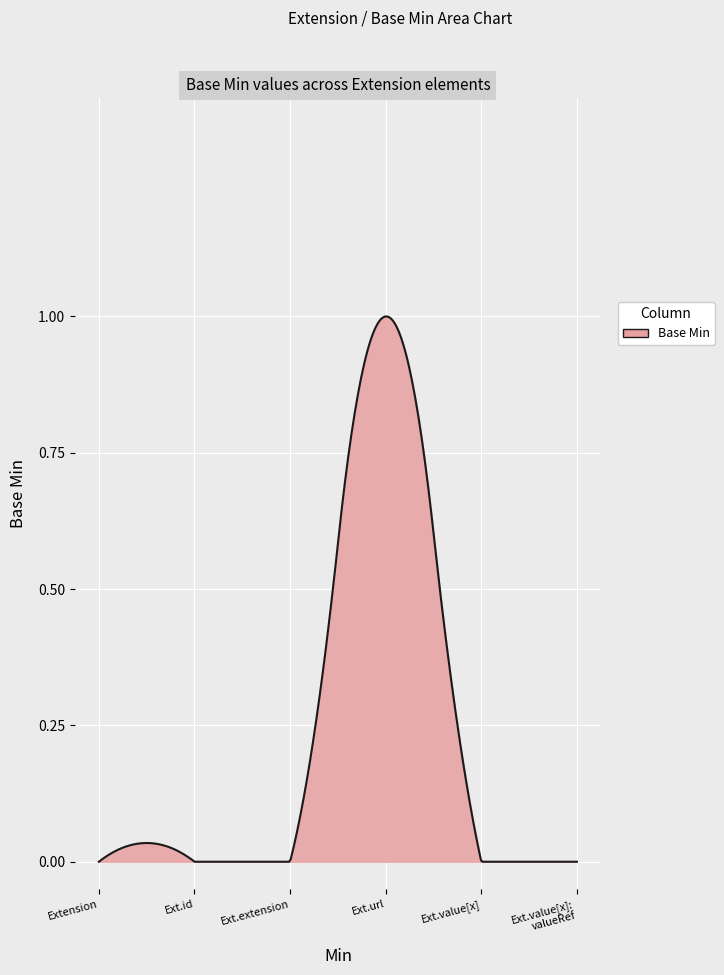

Does the chart display data point markers on the line(s)?

No